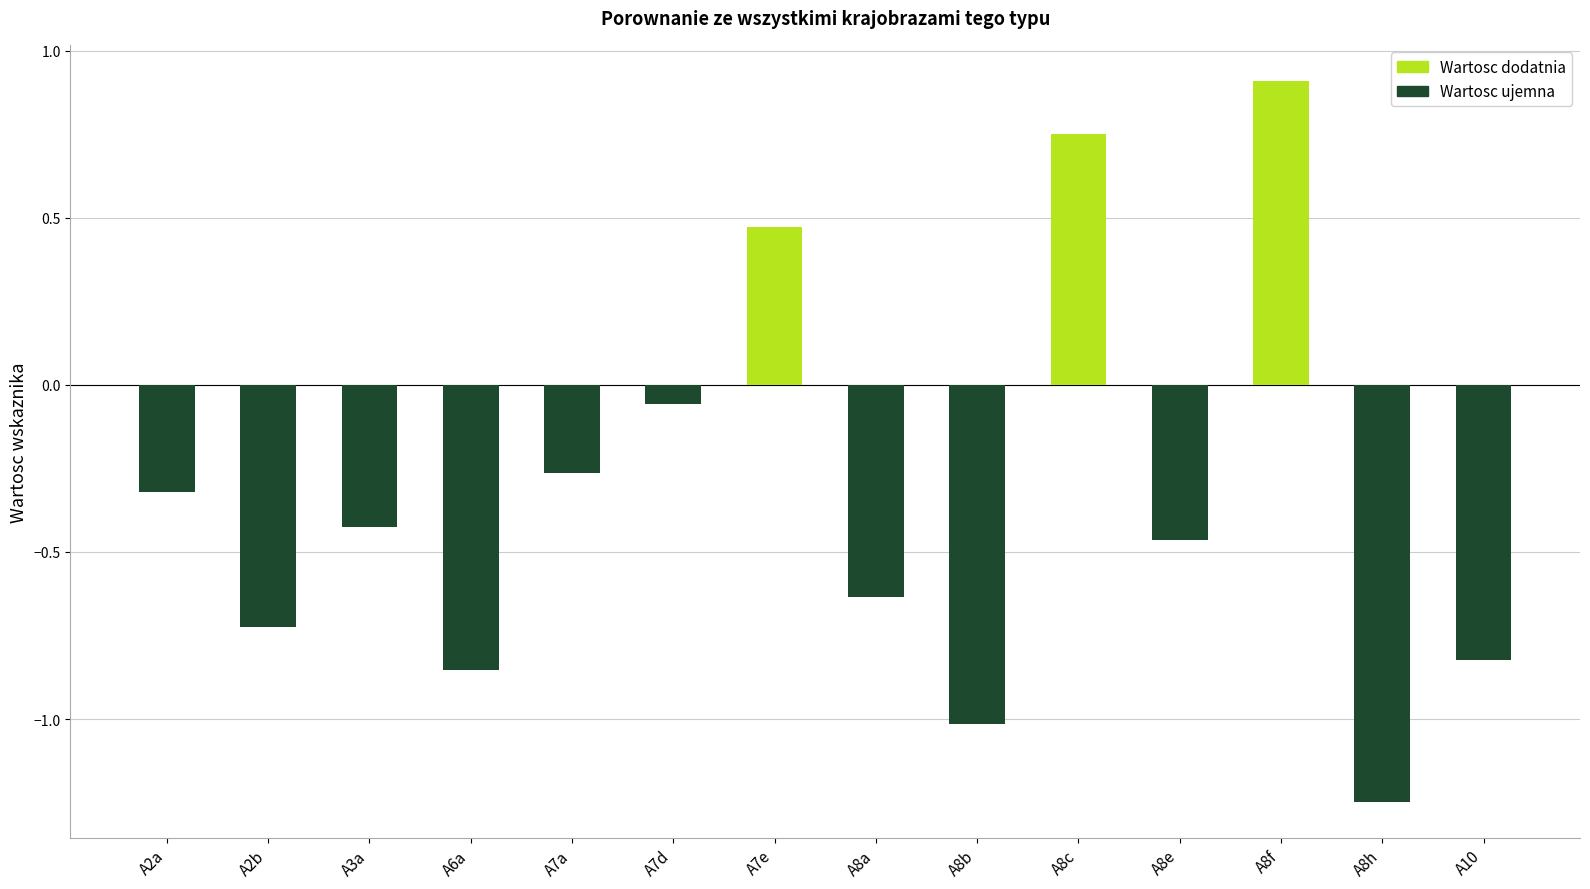

The value at A8a is -1.0. True or false?

False